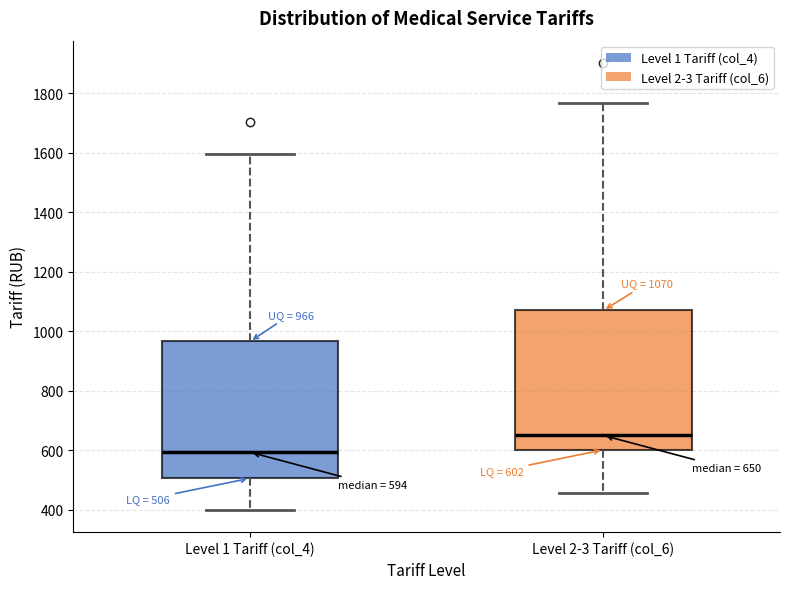

Which box's median line is the highest?

Level 2-3 Tariff (col_6)